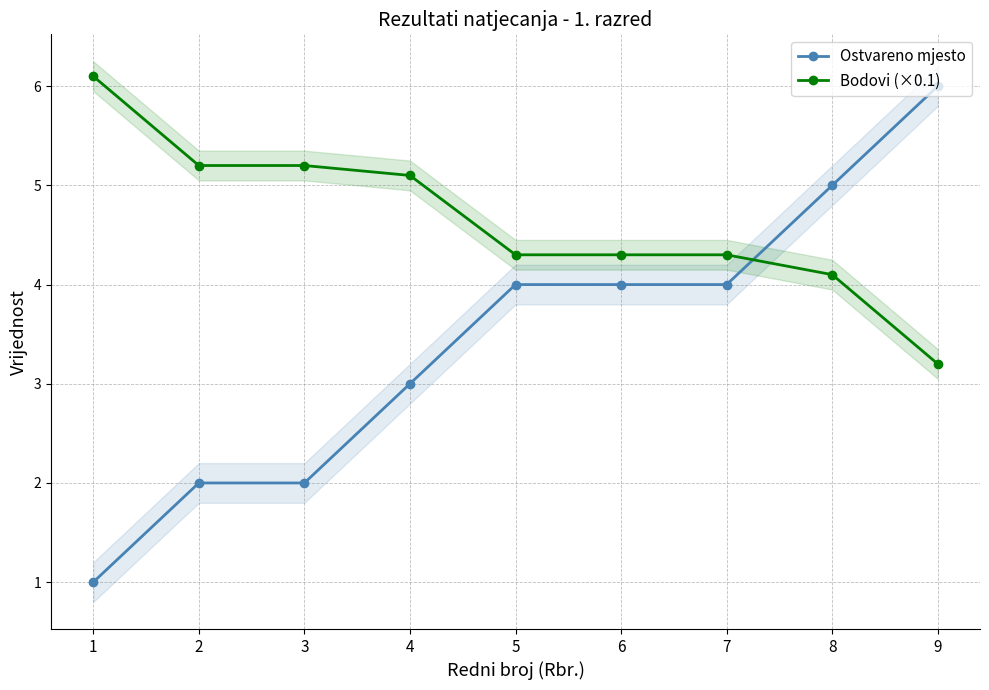

Rank the categories by Ostvareno mjesto value from lowest to highest.

1, 2, 3, 4, 5, 6, 7, 8, 9